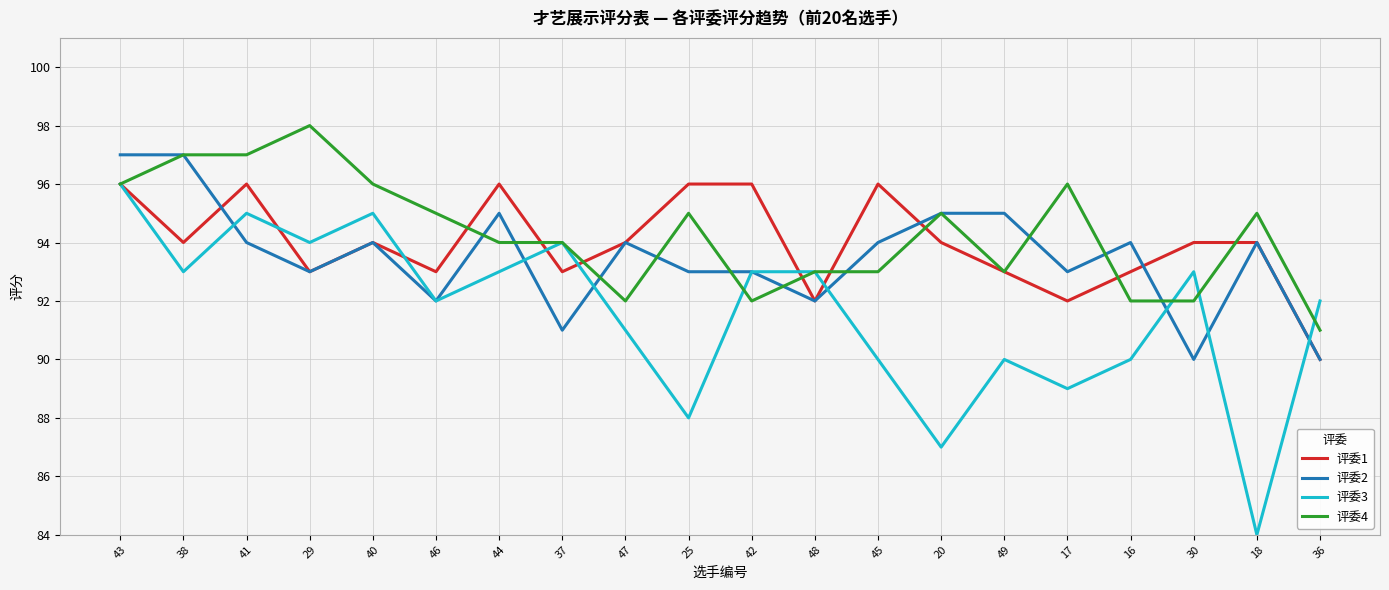

At how many categories does at least one series exceed 88?

20